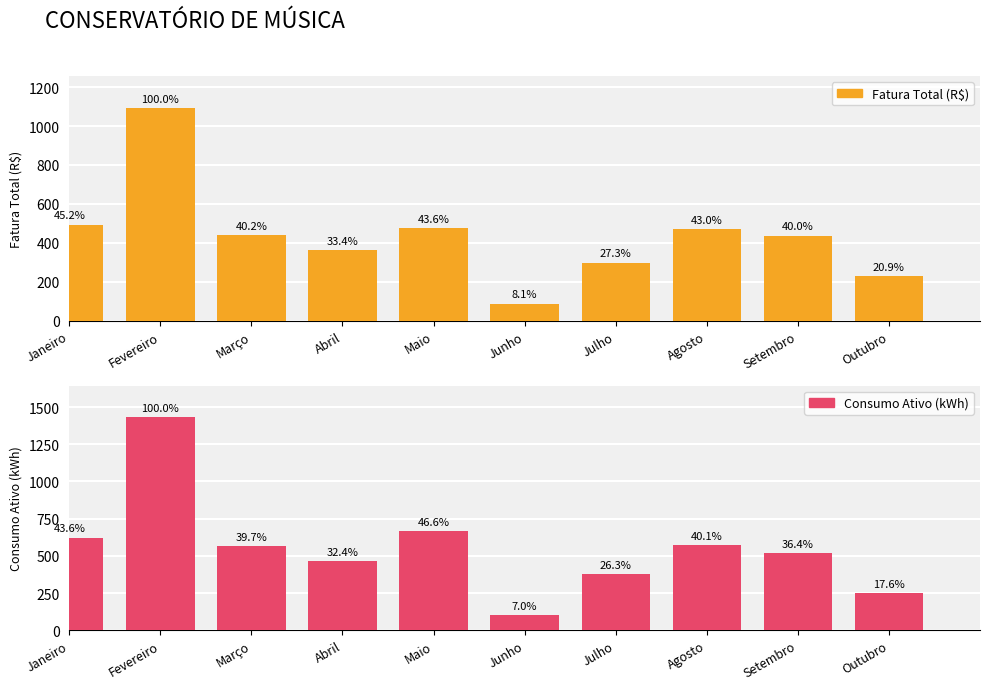

What is the value of the Fatura Total (R$) bar at the 8th from the left?

469.5